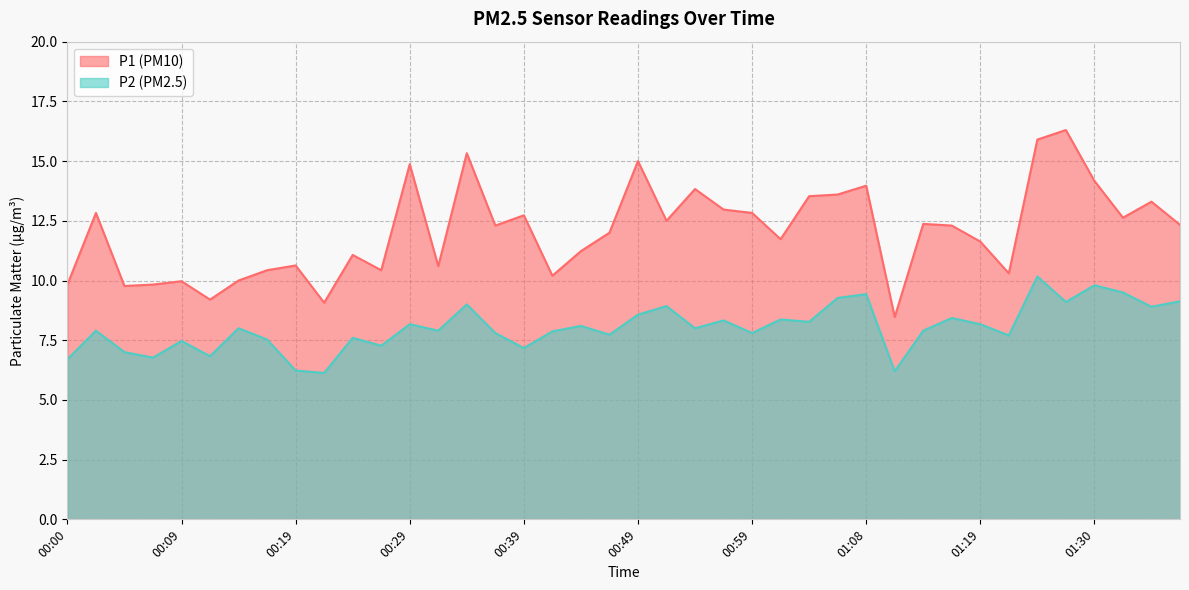

Read the P2 value at 00:12.

6.8